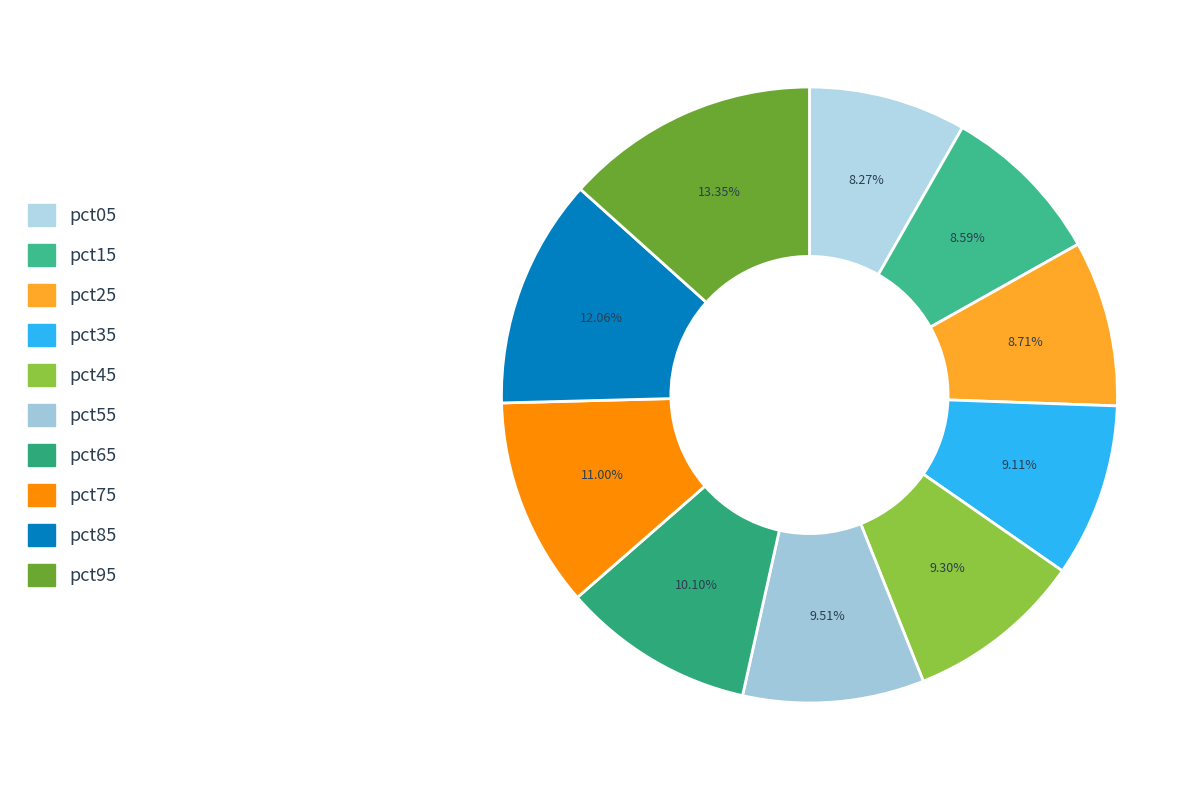

Is the sum of pct05 and pct85 greater than half?

No